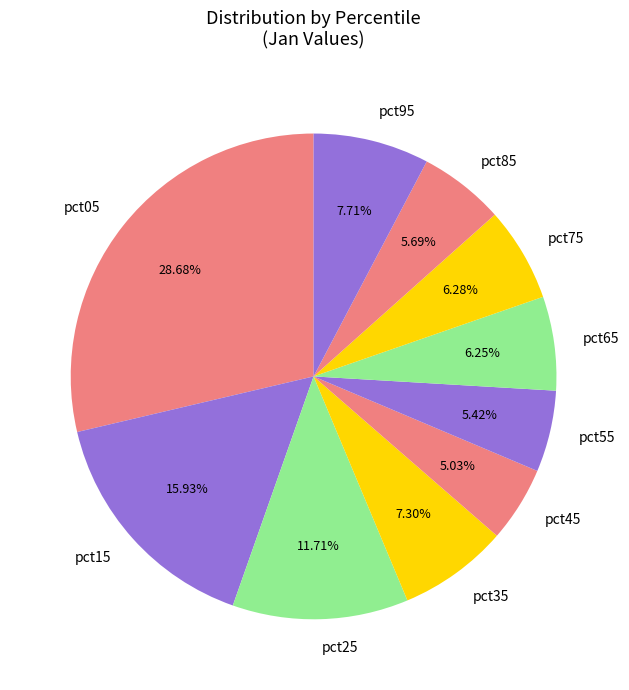

Is it true that pct45 is 18% of the pie?

False